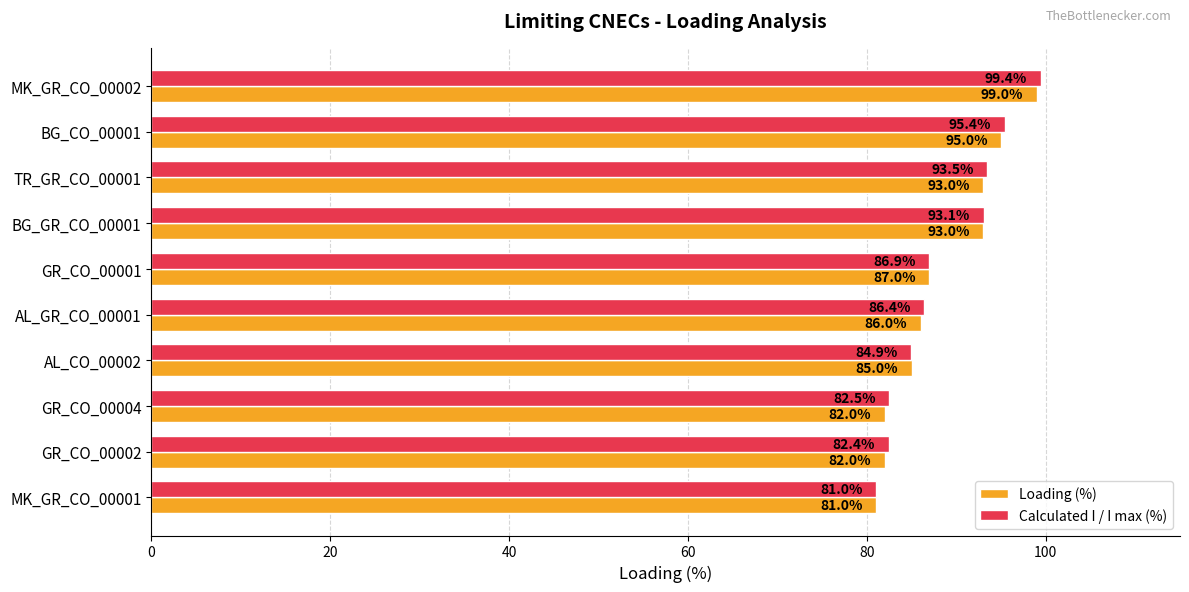

What is the highest value of the Loading (%) series?

99.0